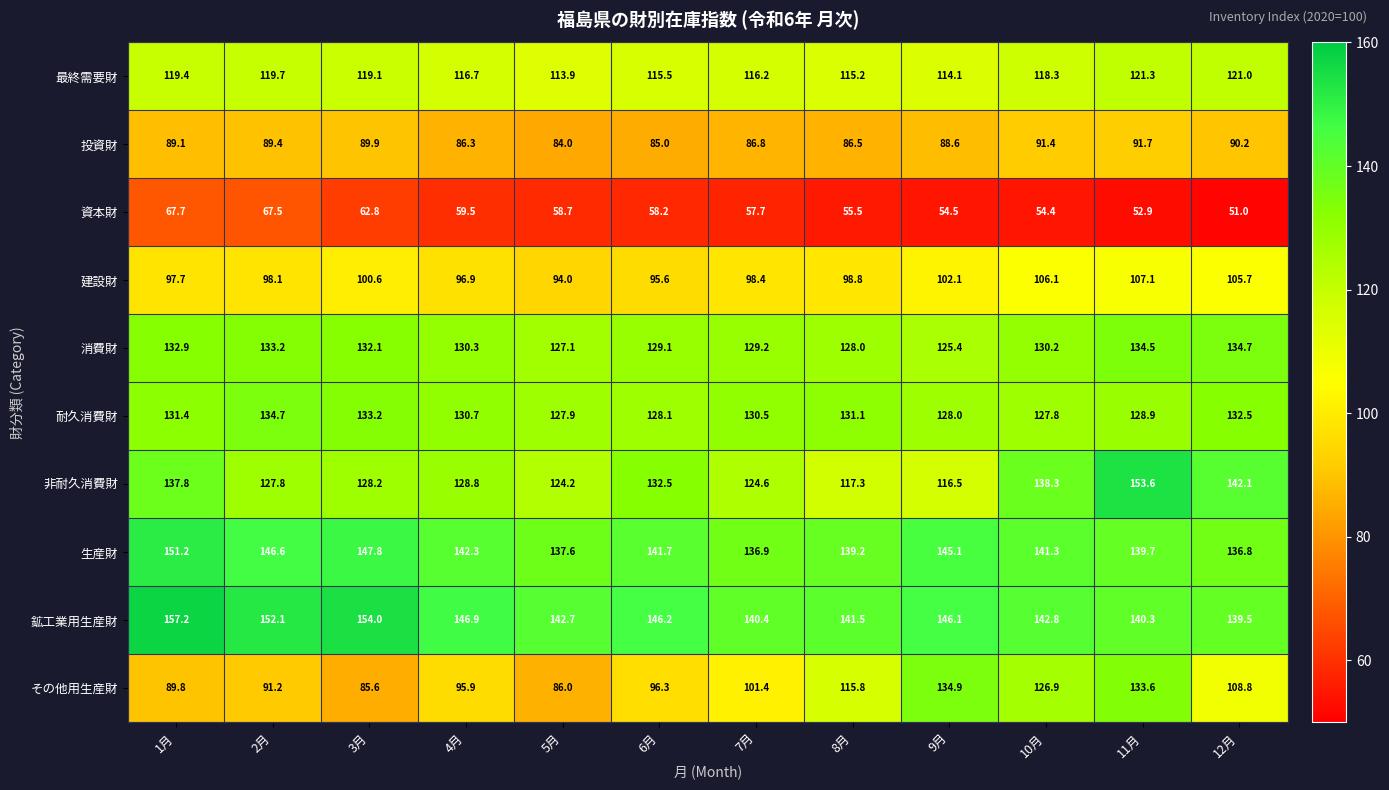

Which series changed the most between 2月 and 6月?

資本財